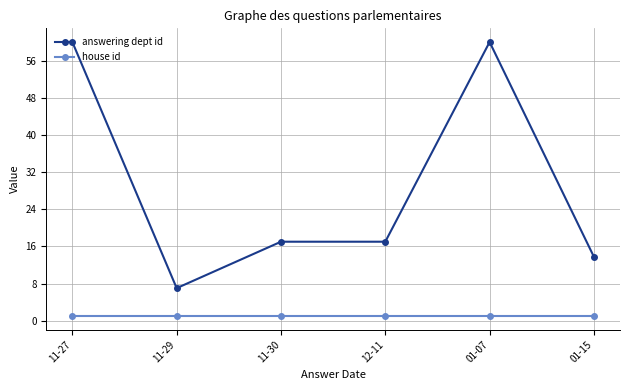

Rank the series at 11-27 from highest to lowest value.

answering dept id, house id